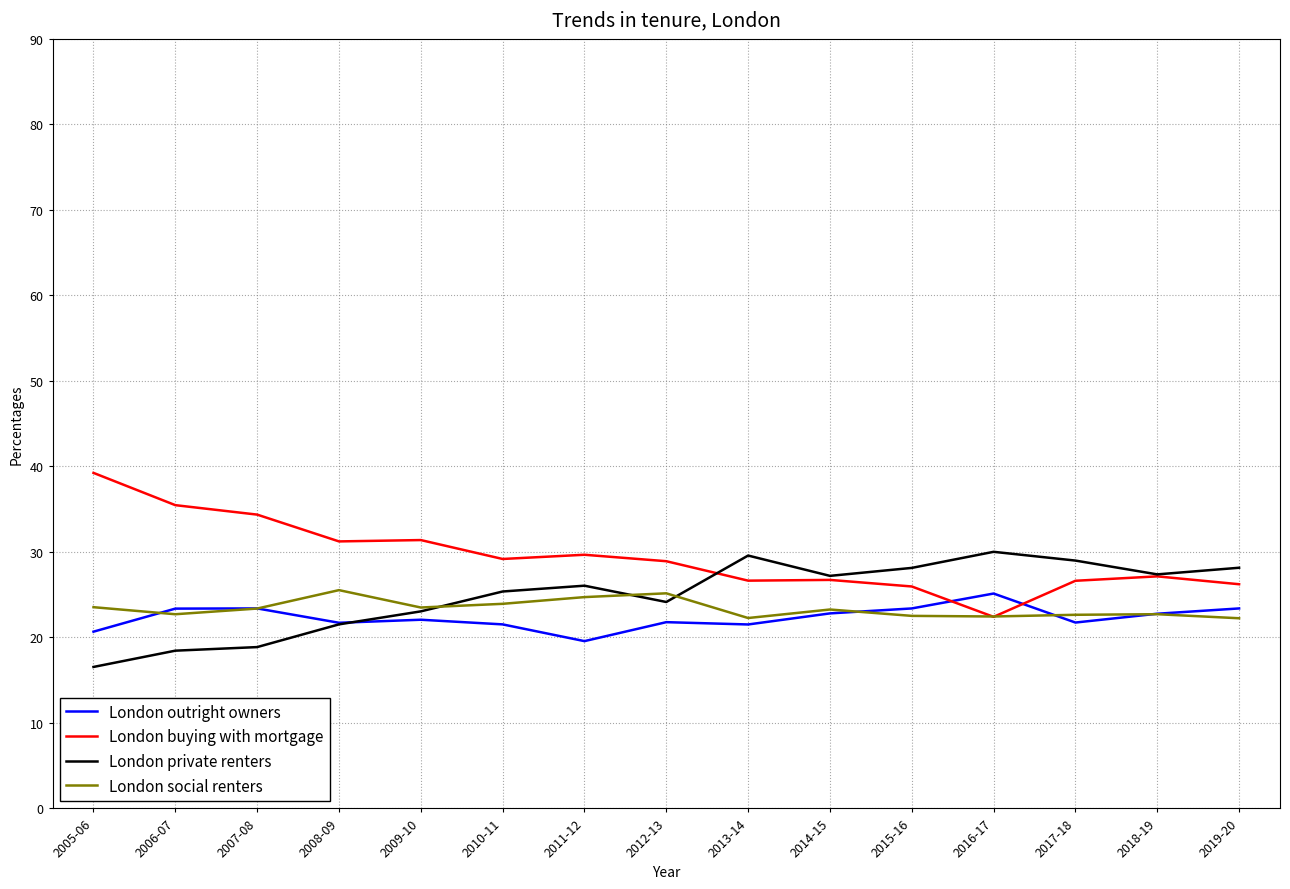

Which series has the largest total across all categories?

London buying with mortgage